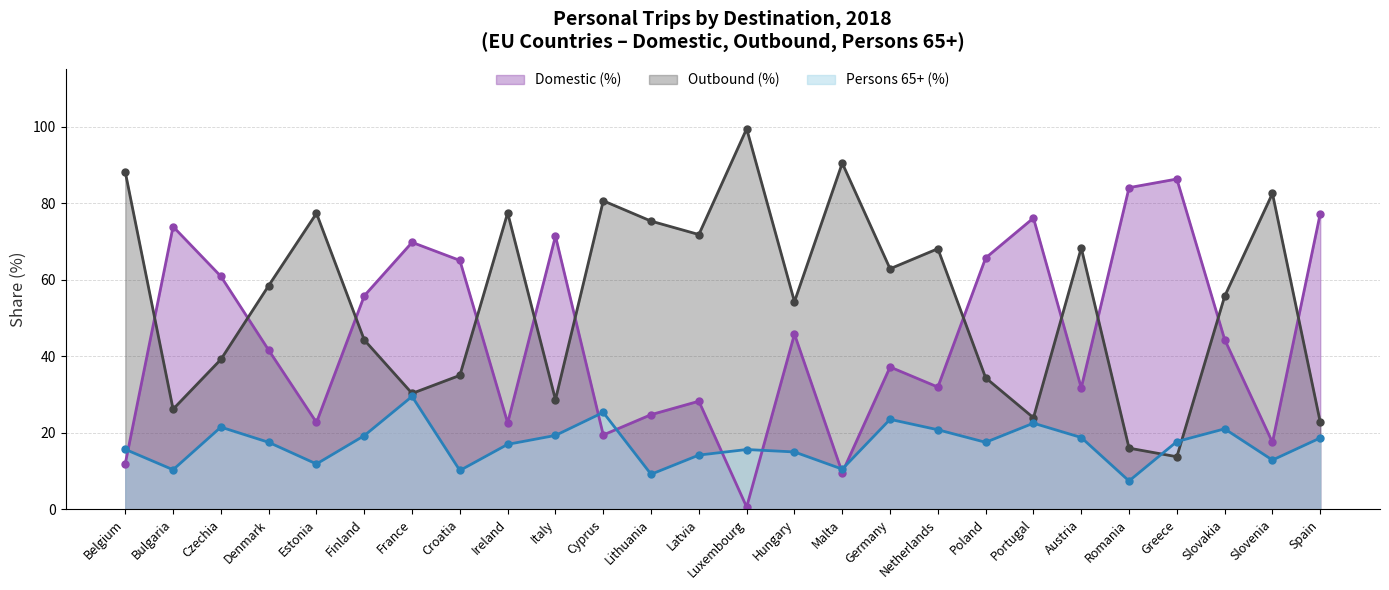

List the labels in order of Persons 65+ (%) value, smallest first.

Romania, Lithuania, Croatia, Bulgaria, Malta, Estonia, Slovenia, Latvia, Hungary, Luxembourg, Belgium, Ireland, Denmark, Poland, Greece, Spain, Austria, Finland, Italy, Netherlands, Slovakia, Czechia, Portugal, Germany, Cyprus, France